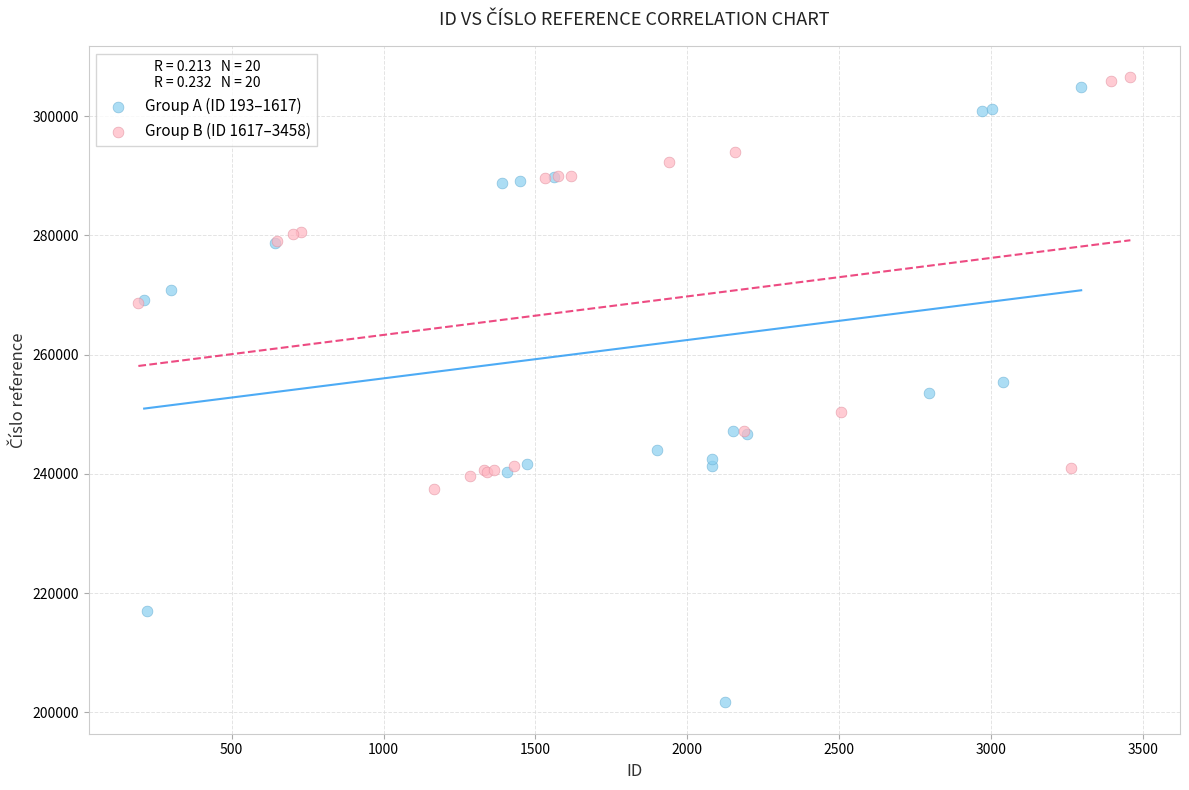

Which series reaches the minimum Y coordinate?

Group A (ID 193–1617)